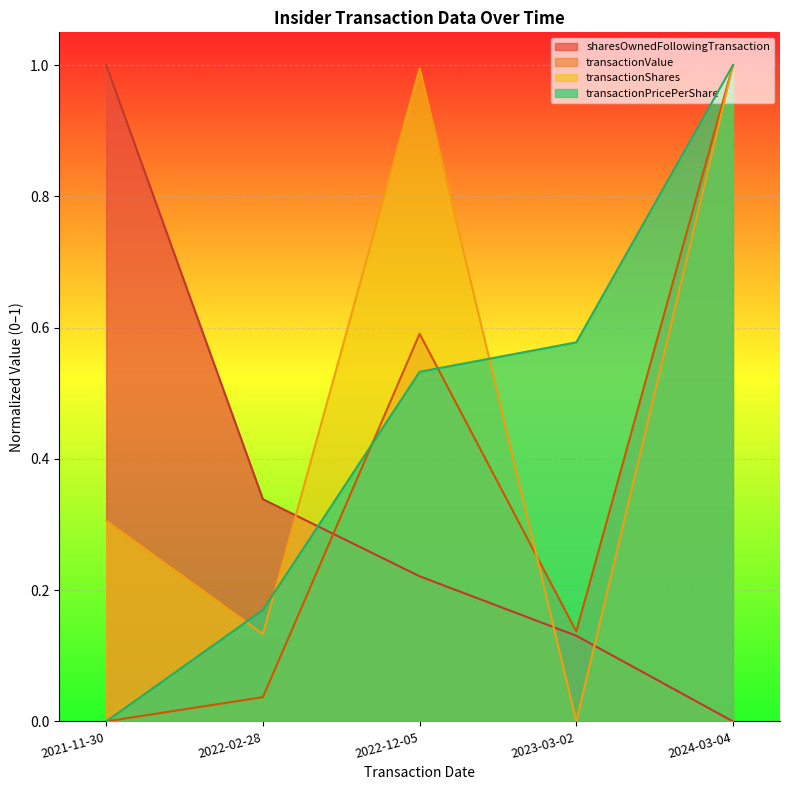

What is the difference between the maximum and minimum values in the transactionValue series?

1.0